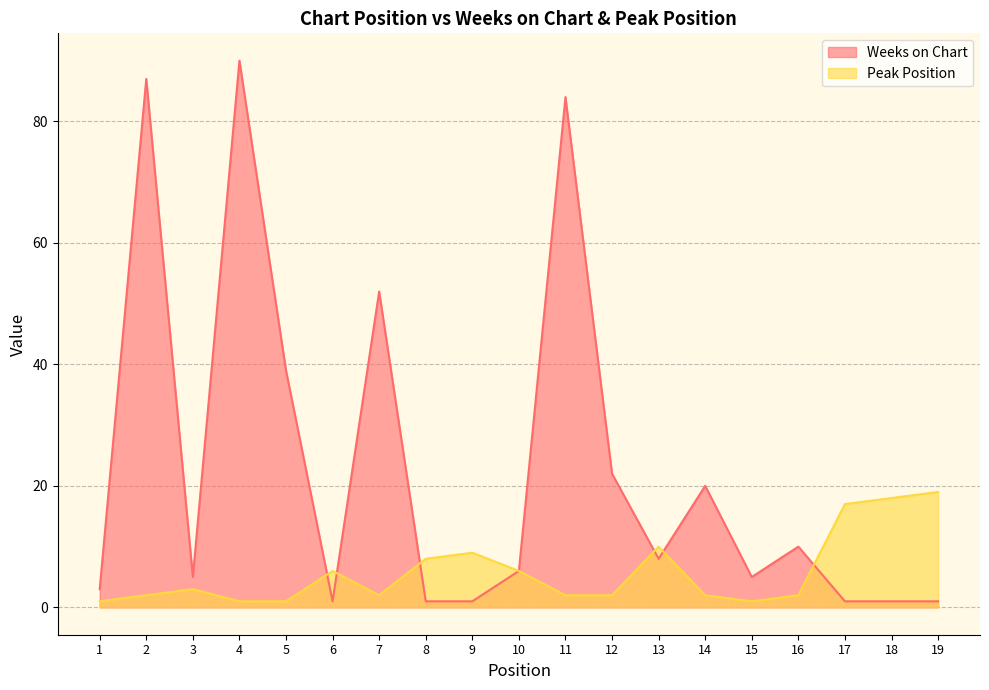

At which category is the sum across all series the highest?

4